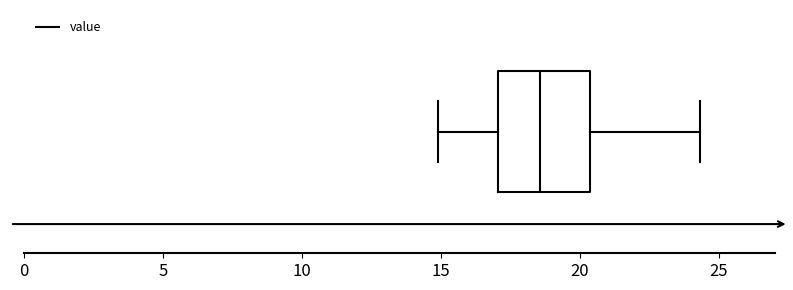

Where is the right edge of the box on the x-axis? The values are not printed on the chart, so give them approximately, as read against the axis.

20.5